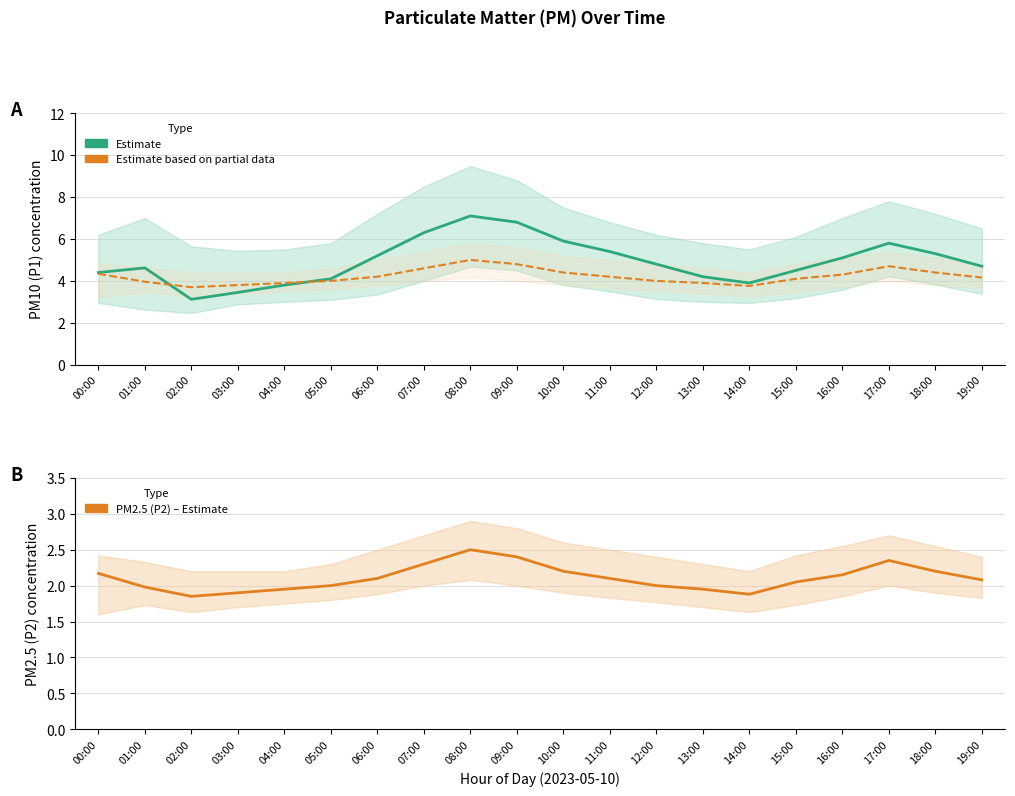

At which category does PM2.5 (P2) – Estimate reach its first local peak?

08:00